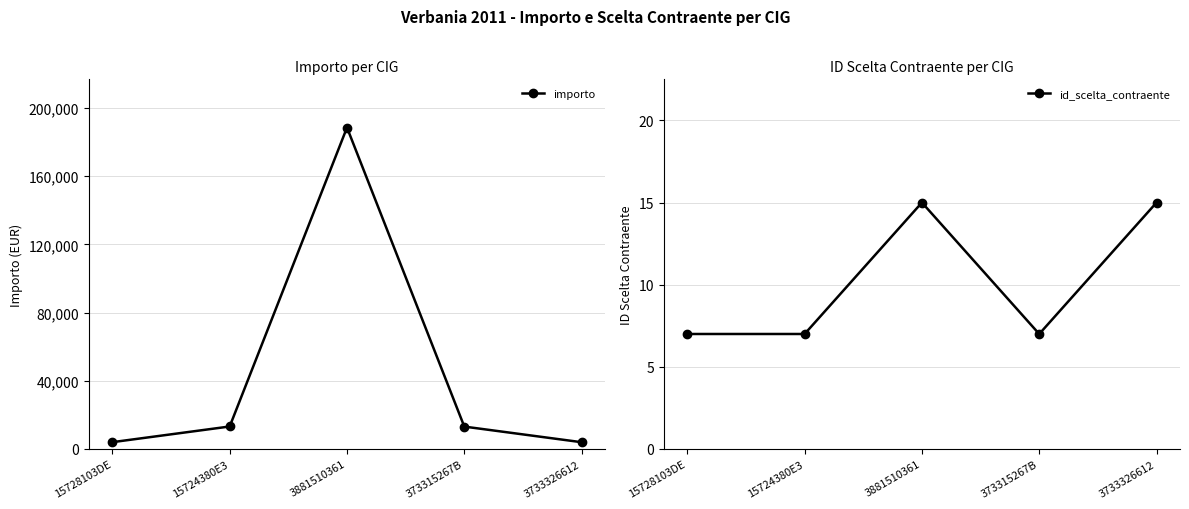

At how many categories does at least one series exceed 112384?

1